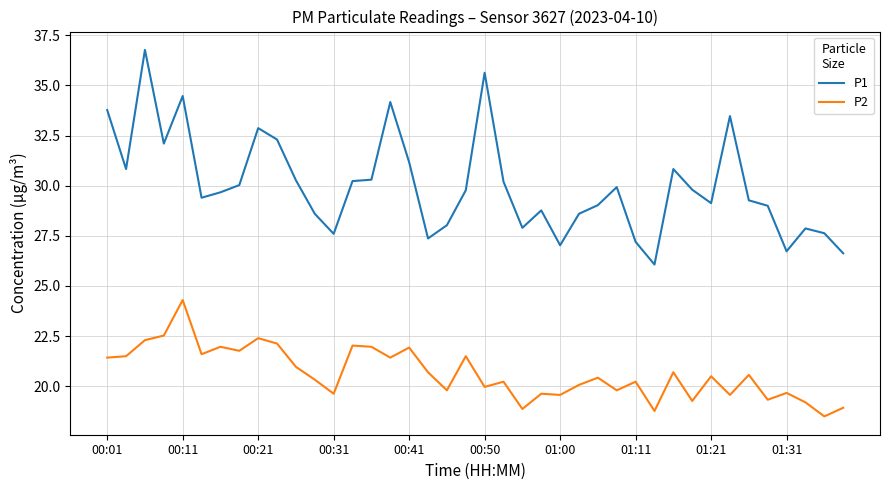

List the series in order of their overall mean, lowest first.

P2, P1